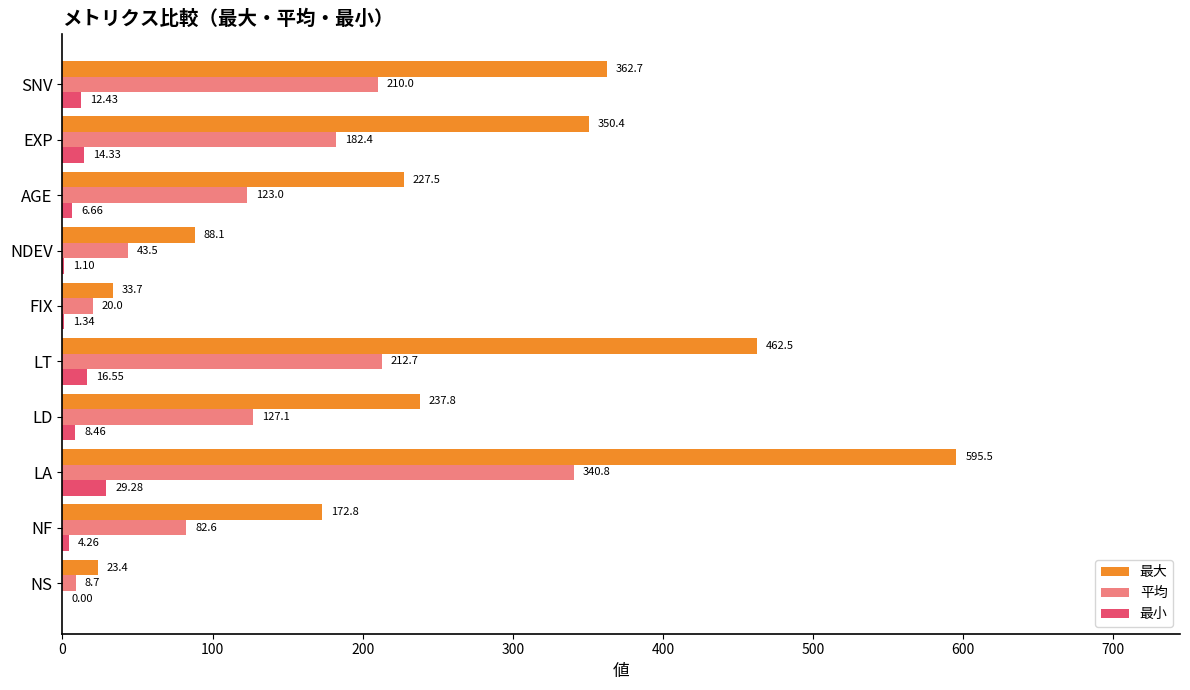

Where is 最大 nearest to the value 309?

EXP